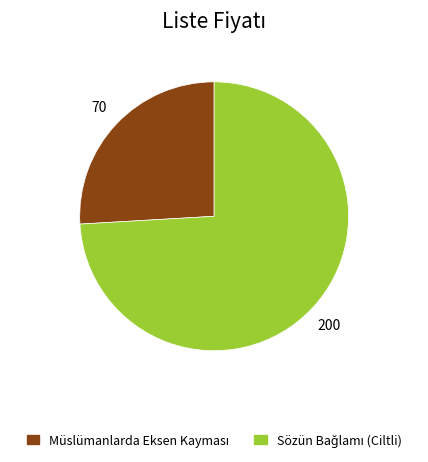

Is there any slice that represents more than half of the pie?

Yes